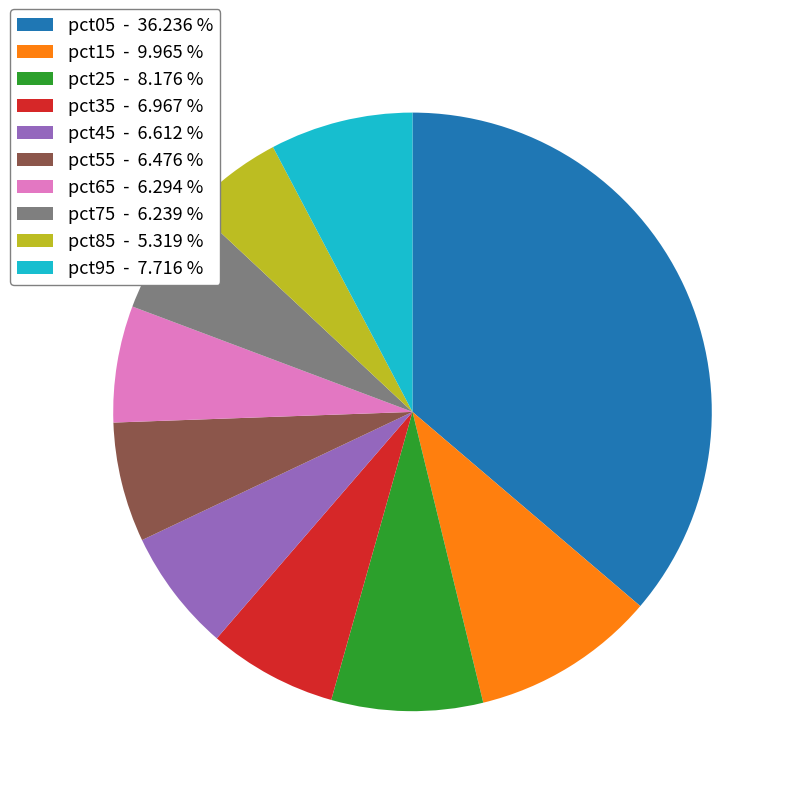

Is there any slice that represents more than half of the pie?

No